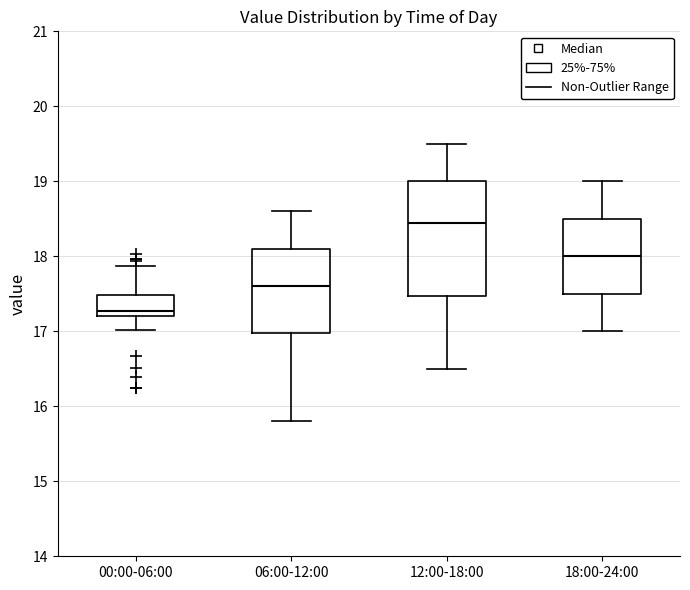

Comparing the boxes themselves (not the whiskers), which one is the tallest?

12:00-18:00